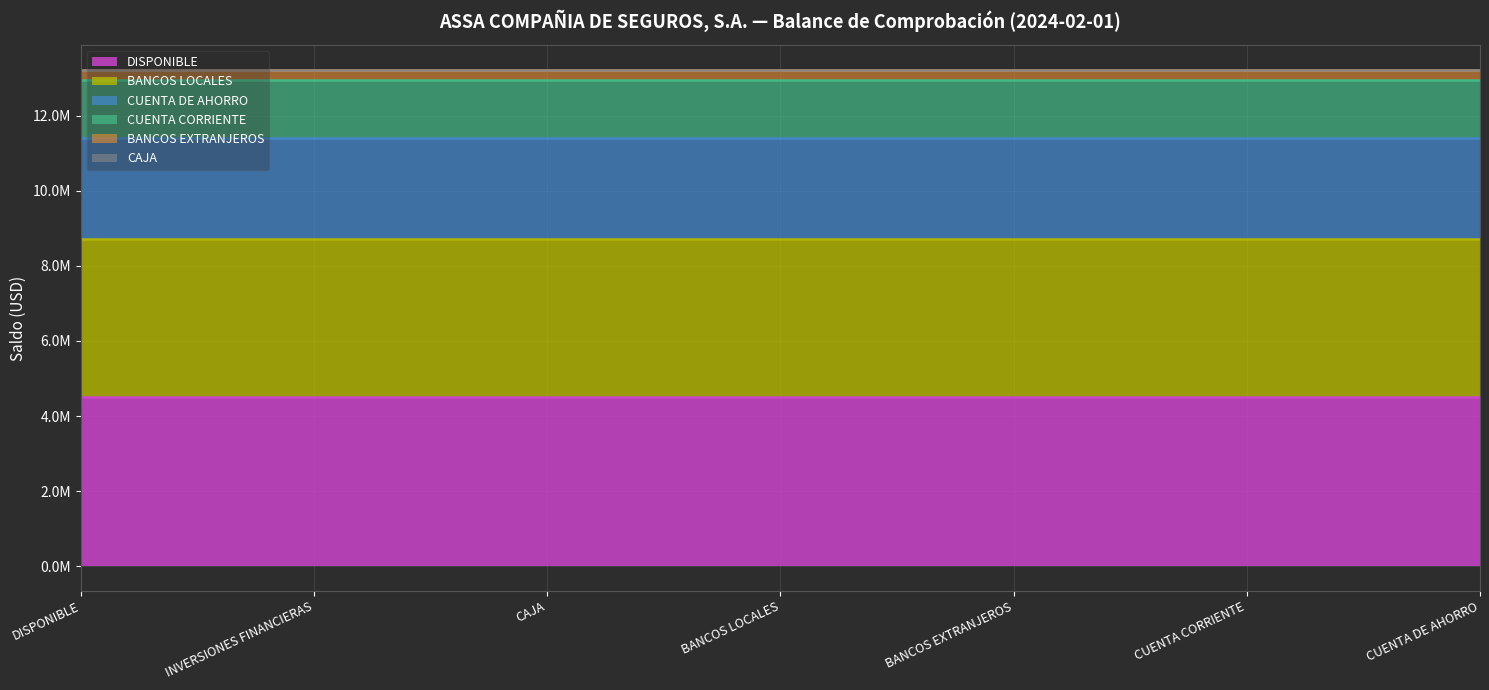

True or false: CUENTA DE AHORRO and CAJA intersect in this chart.

False